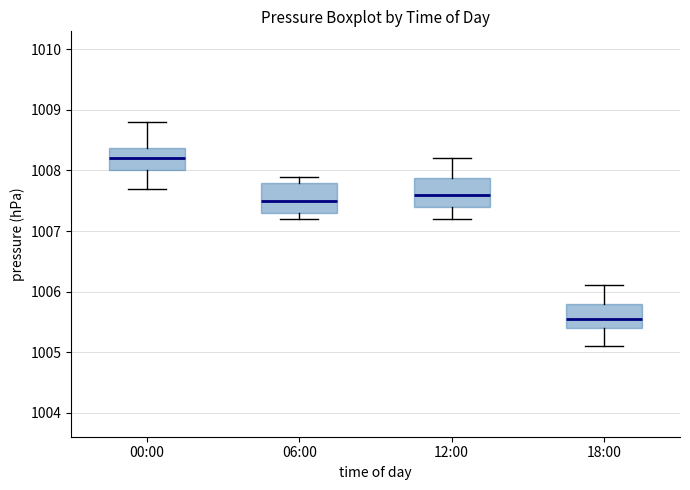

Reading left to right, transcribe this box plot: for each box, give where its median line is, the range the box spans, and where its two whiskers end, as read against the y-axis. The values are not printed on the chart, so give them approximately, as read against the axis.

00:00: median 1008.2, box 1008.0 to 1008.4, whiskers 1007.7 to 1008.8
06:00: median 1007.5, box 1007.3 to 1007.8, whiskers 1007.2 to 1007.9
12:00: median 1007.6, box 1007.4 to 1007.9, whiskers 1007.2 to 1008.2
18:00: median 1005.6, box 1005.4 to 1005.8, whiskers 1005.1 to 1006.1